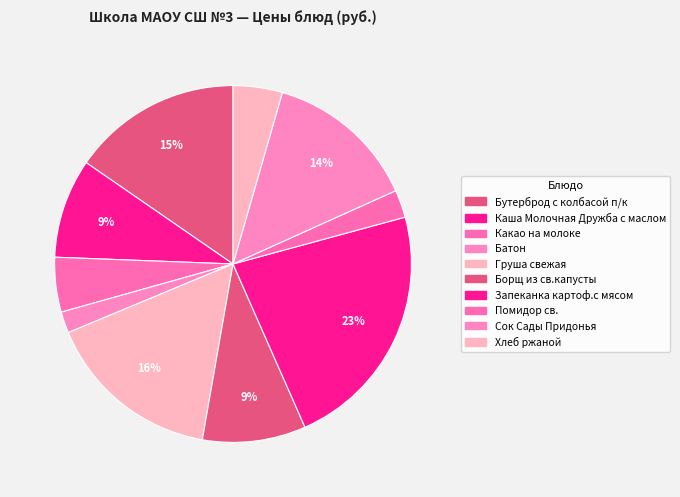

How many segments does this pie chart have?

10